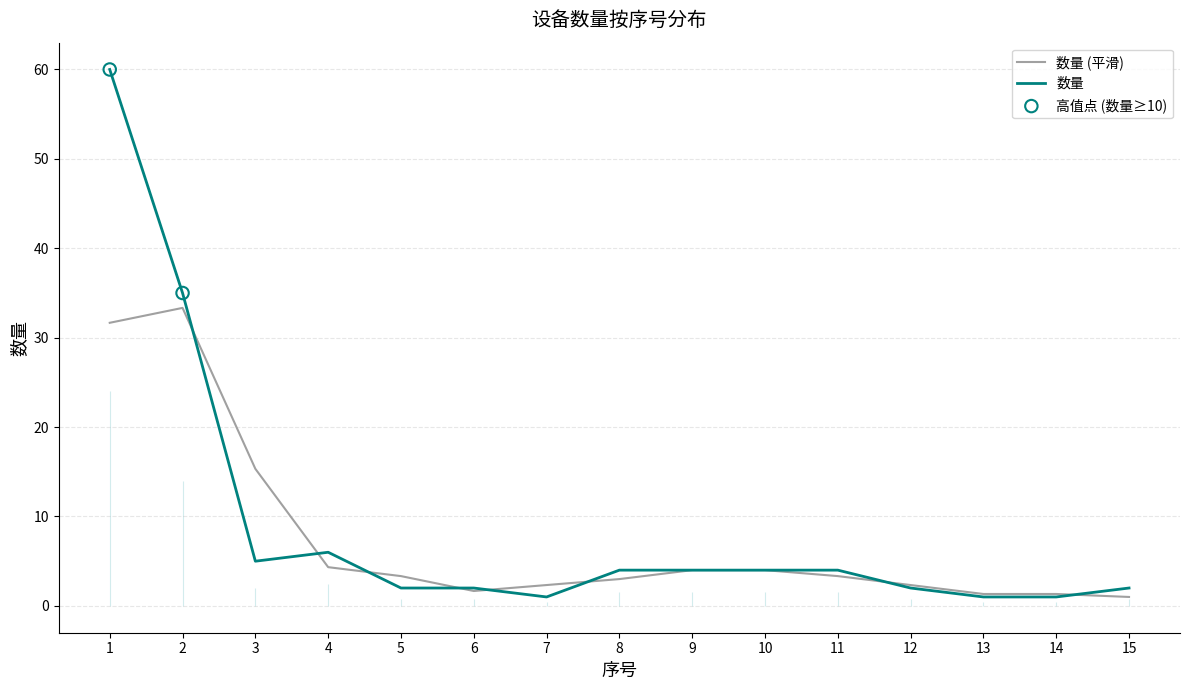

Approximately how many times larger is the value at 8 compared to 15?

2.0